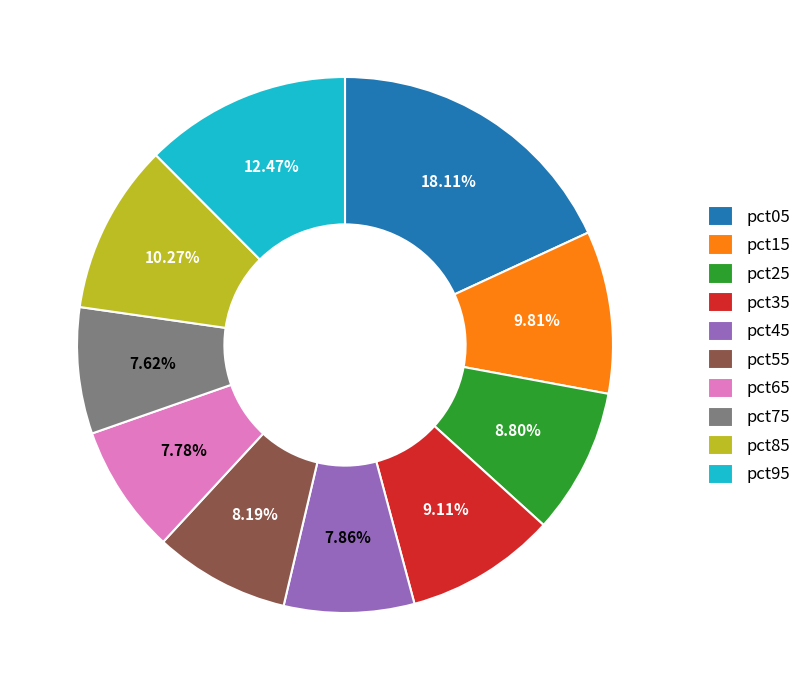

Between pct95 and pct85, which is larger?

pct95